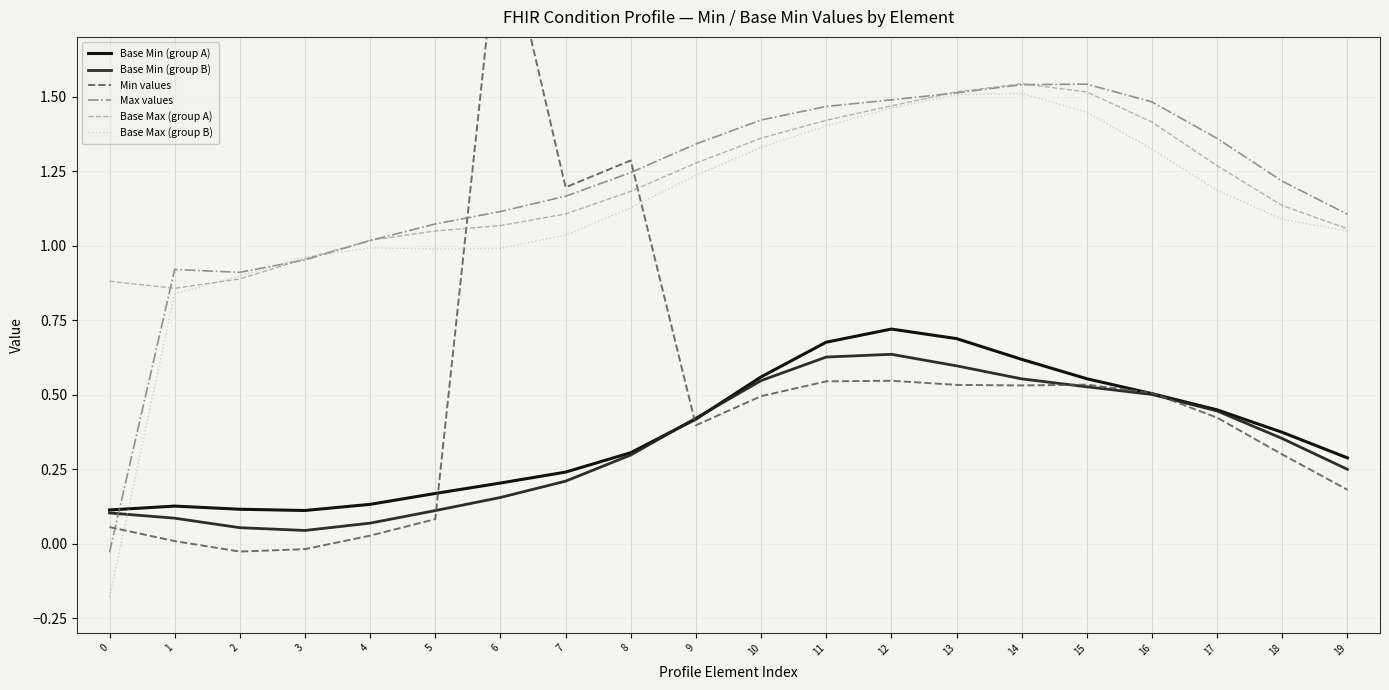

What are all the series names shown in the legend?

Base Min (group A), Base Min (group B), Min values, Max values, Base Max (group A), Base Max (group B)